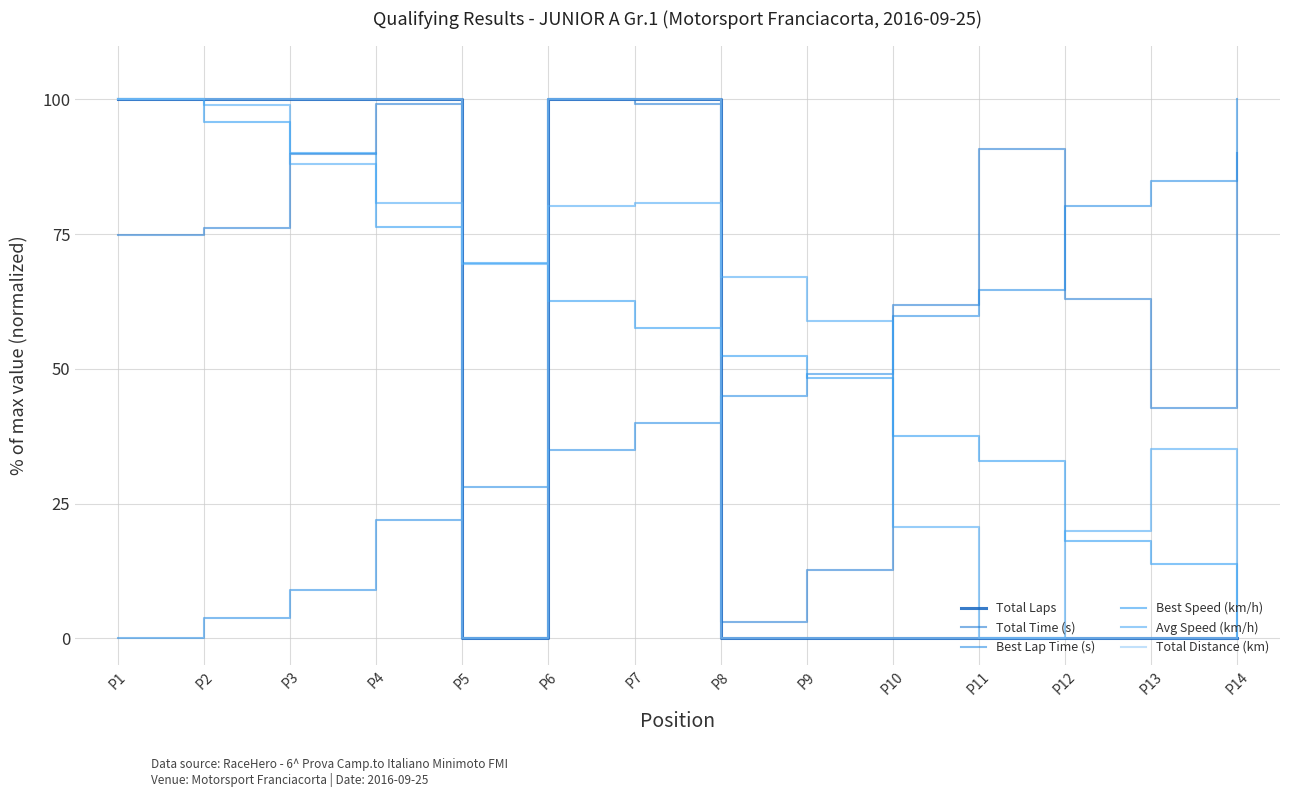

At P9, list the series in order from largest to smallest.

Avg Speed (km/h), Best Lap Time (s), Best Speed (km/h), Total Time (s), Total Laps, Total Distance (km)